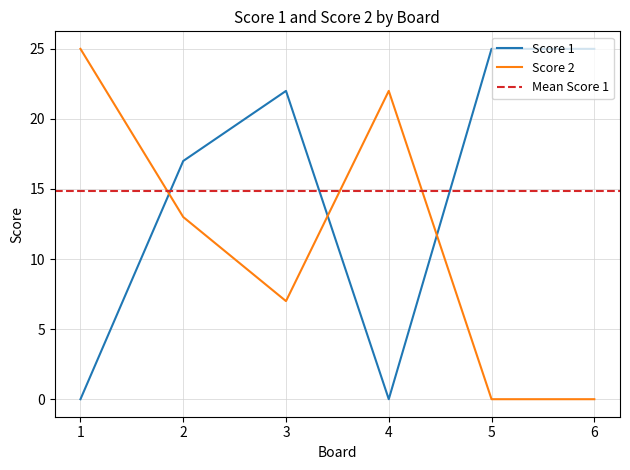

Rank the categories by Score 2 value from highest to lowest.

1, 4, 2, 3, 5, 6